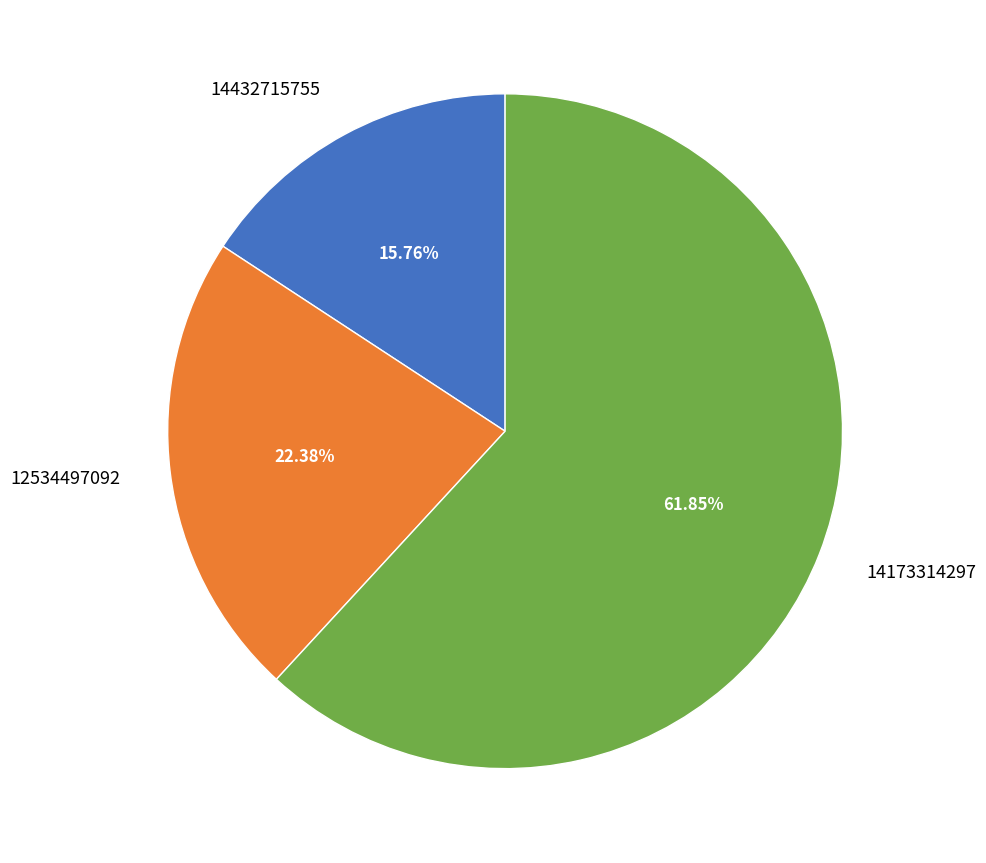

Count the number of slices in the pie.

3